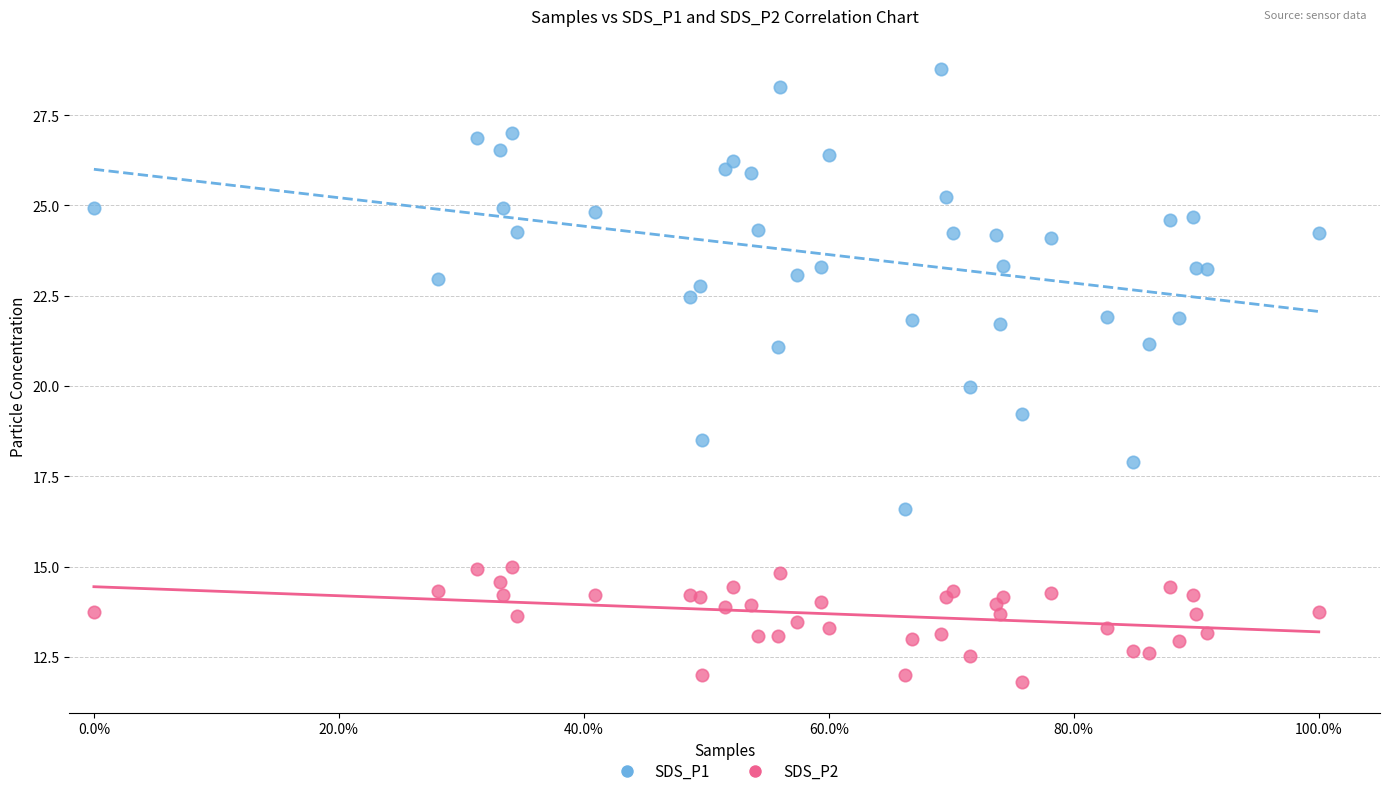

Which series has the largest Y range (max minus min)?

SDS_P1